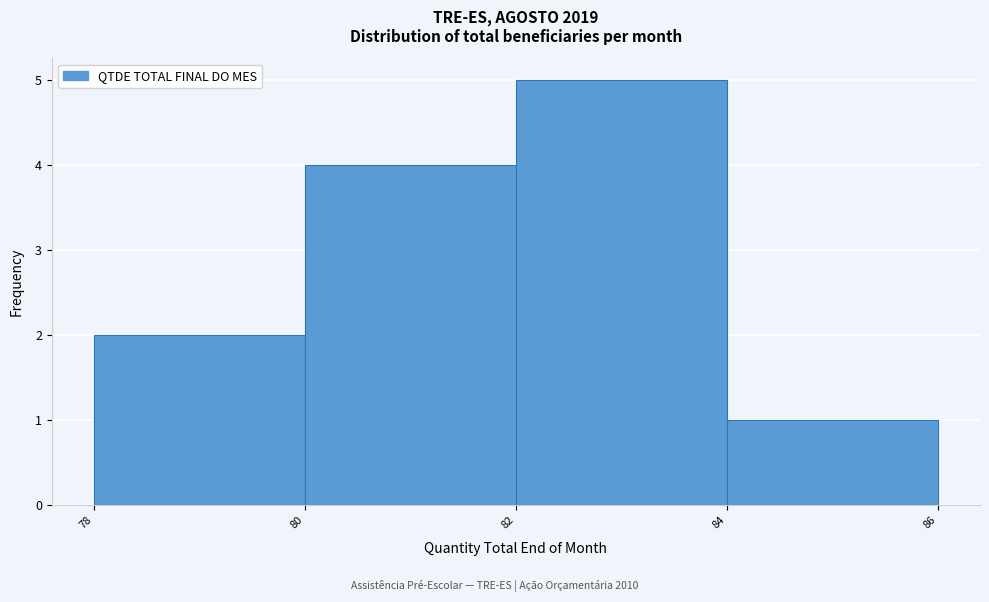

Over which range of the x-axis is the bar tallest?

82 to 84